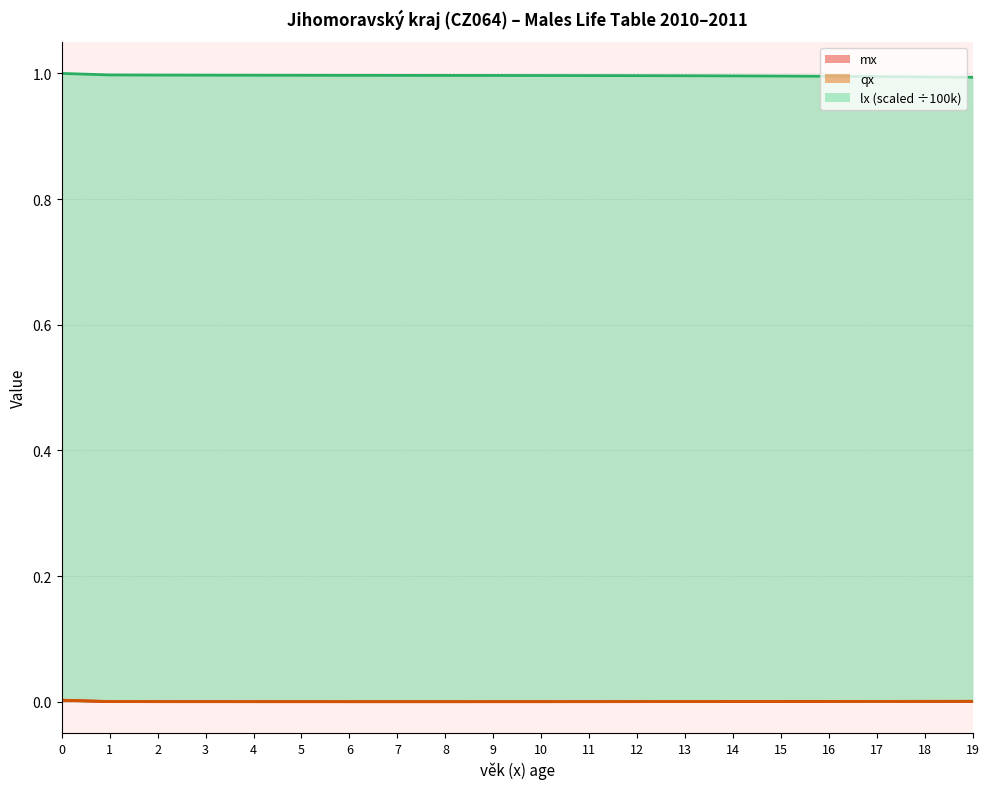

Reading left to right, extract all data points from this chart.

mx: 0=0.0	1=0.0	2=0.0	3=0.0	4=0.0	5=0.0	6=0.0	7=0.0	8=0.0	9=0.0	10=0.0	11=0.0	12=0.0	13=0.0	14=0.0	15=0.0	16=0.0	17=0.0	18=0.0	19=0.0
qx: 0=0.0	1=0.0	2=0.0	3=0.0	4=0.0	5=0.0	6=0.0	7=0.0	8=0.0	9=0.0	10=0.0	11=0.0	12=0.0	13=0.0	14=0.0	15=0.0	16=0.0	17=0.0	18=0.0	19=0.0
lx_scaled: 0=1.0	1=1.0	2=1.0	3=1.0	4=1.0	5=1.0	6=1.0	7=1.0	8=1.0	9=1.0	10=1.0	11=1.0	12=1.0	13=1.0	14=1.0	15=1.0	16=1.0	17=1.0	18=1.0	19=1.0